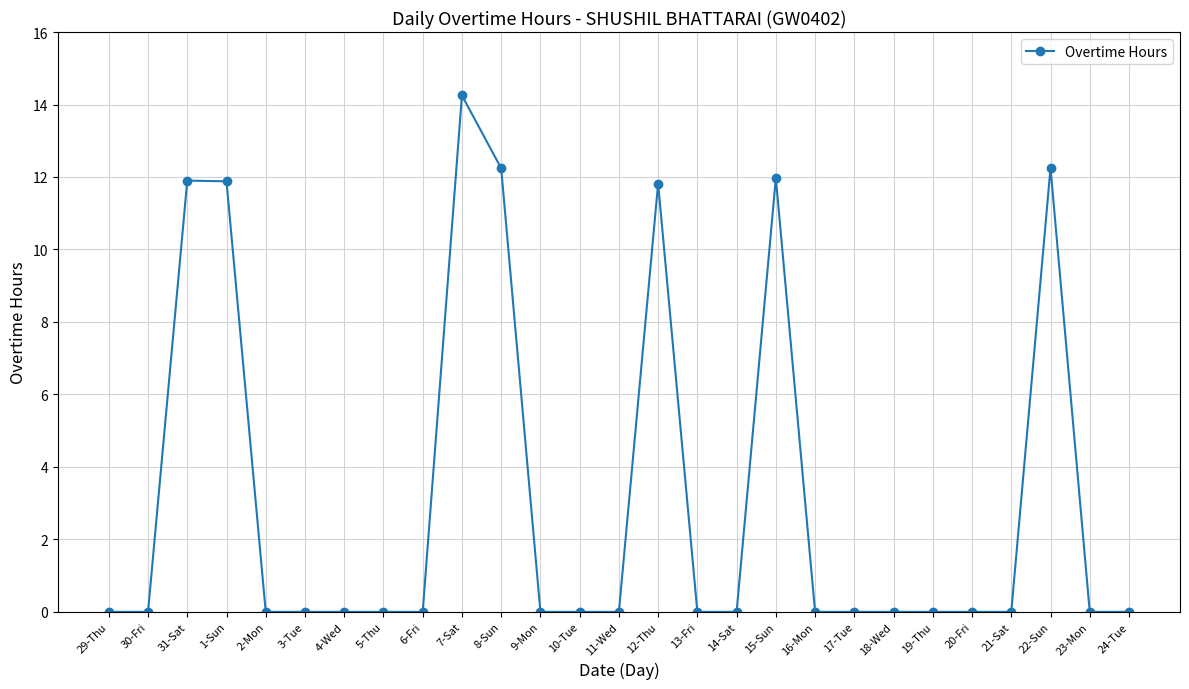

Is it true that the value at 9-Mon is 0.0?

True